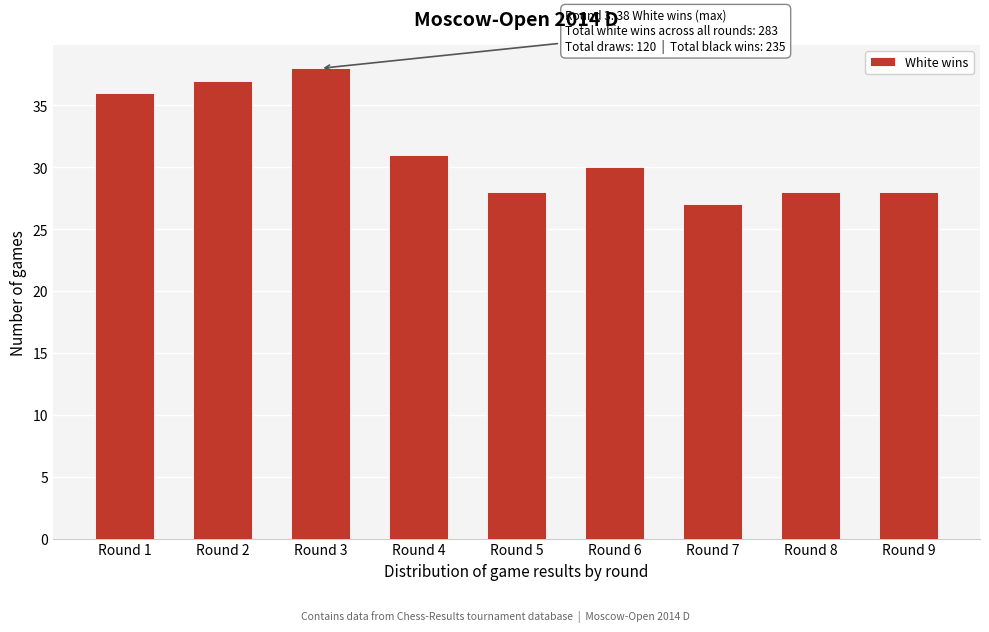

Reading left to right, list all the values displayed in this chart.

36	37	38	31	28	30	27	28	28